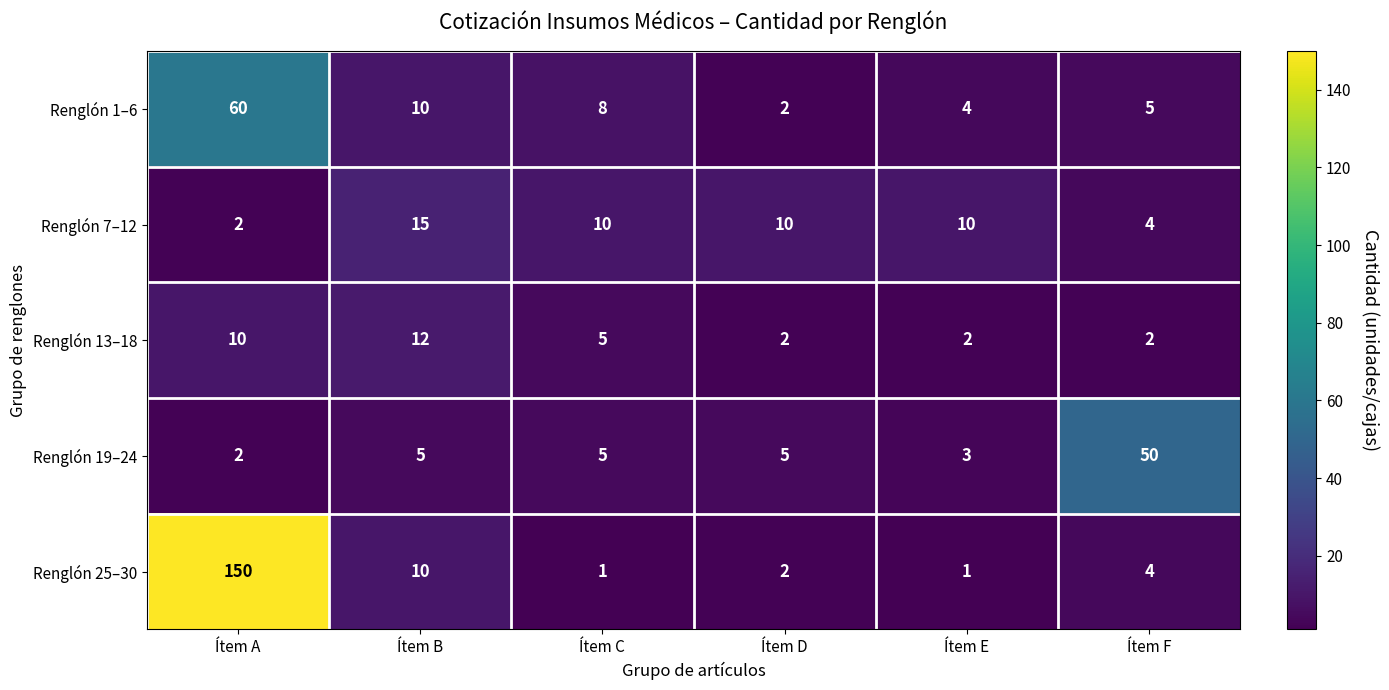

What is the total value across all series at Ítem E?

20